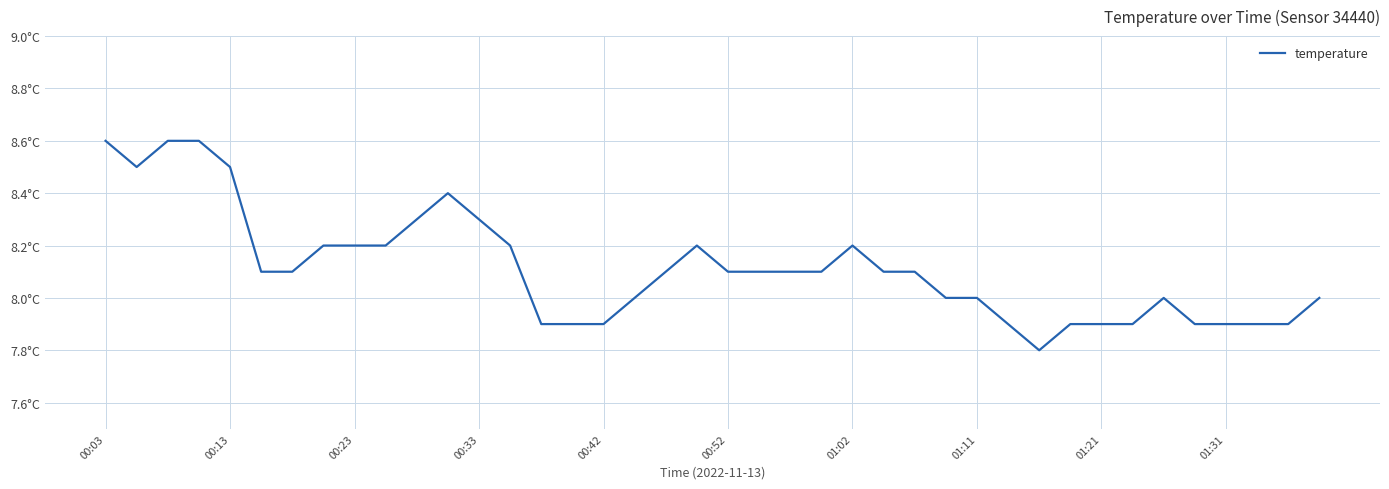

What is the maximum value shown in the chart?

8.6